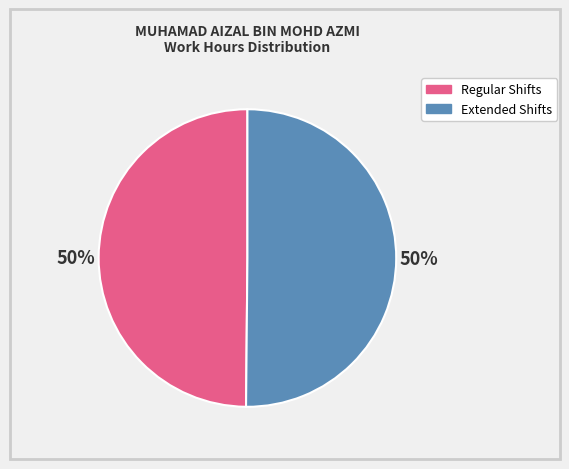

To the nearest percent, what is the average slice percentage?

50%